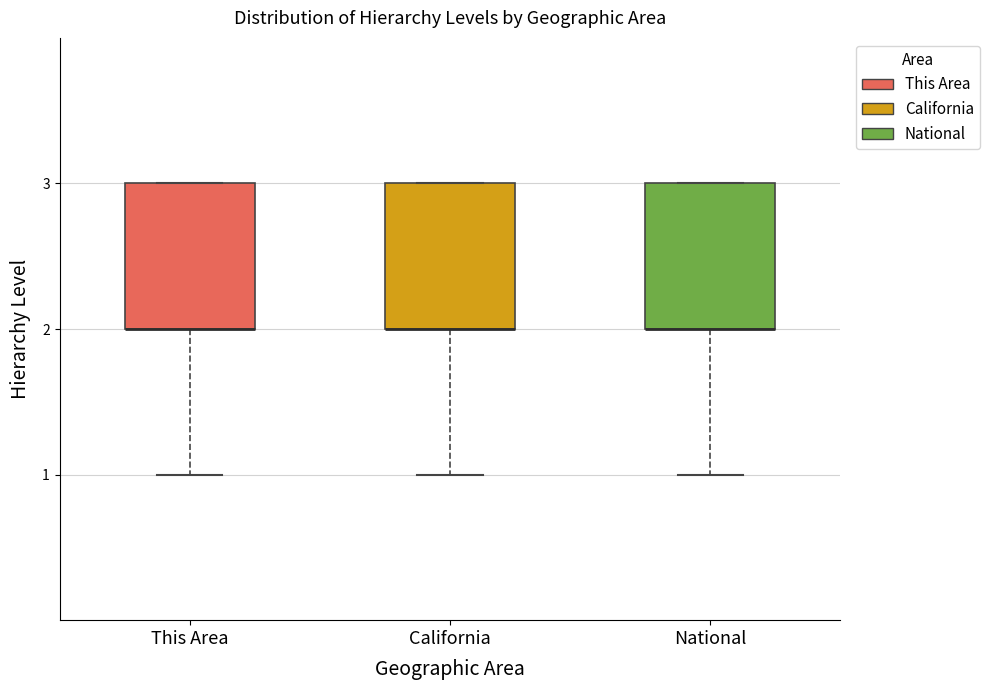

Reading left to right, transcribe this box plot: for each box, give where its median line is, the range the box spans, and where its two whiskers end, as read against the y-axis. The values are not printed on the chart, so give them approximately, as read against the axis.

This Area: median 2 (drawn on the box's lower edge), box 2 to 3, whiskers 1 to 3
California: median 2 (drawn on the box's lower edge), box 2 to 3, whiskers 1 to 3
National: median 2 (drawn on the box's lower edge), box 2 to 3, whiskers 1 to 3